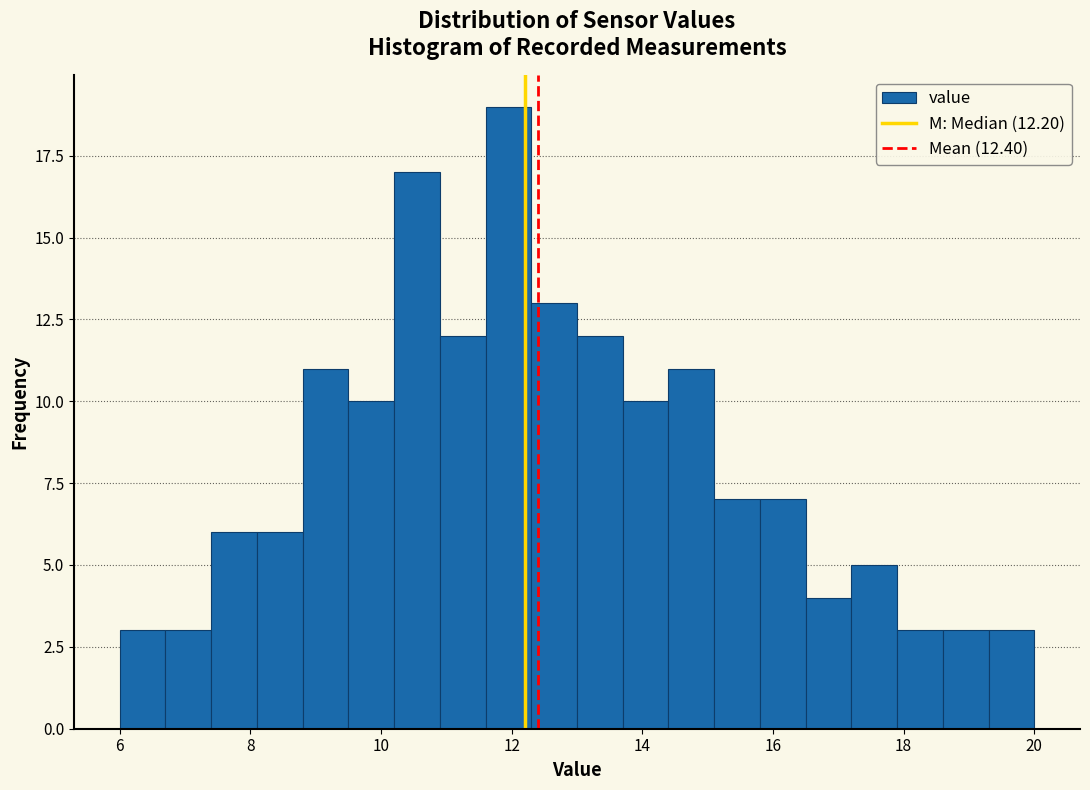

Read against the x-axis, roughly where is the centre of the tallest bar?

12.0